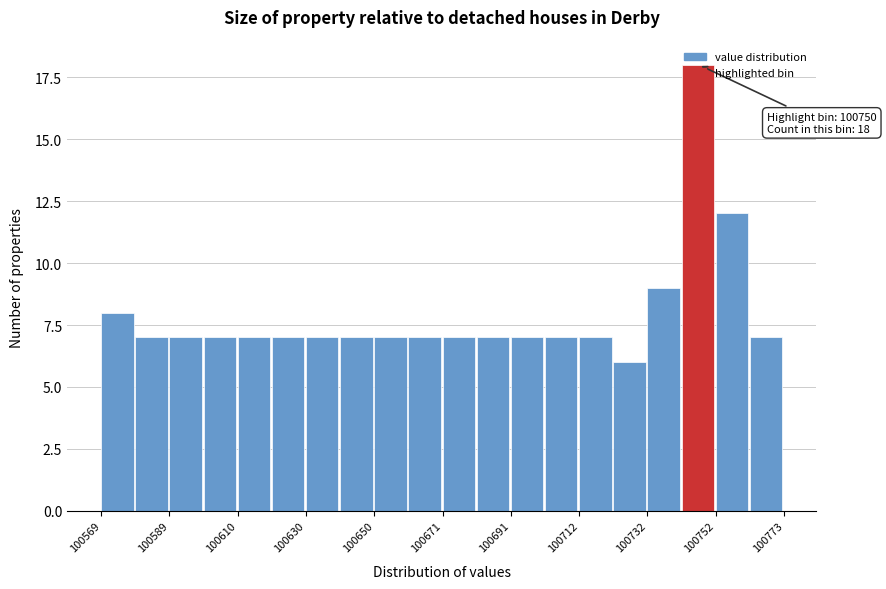

Read against the x-axis, roughly where is the centre of the tallest bar?

100745